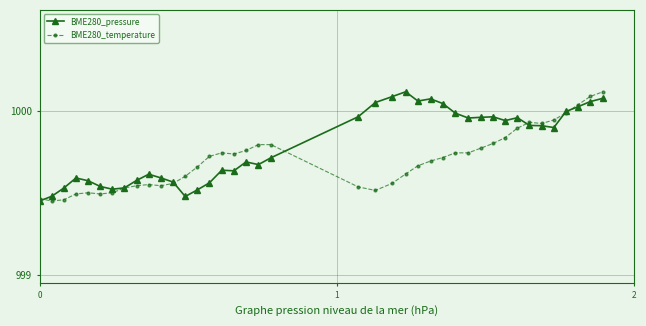

What is the difference between the maximum and second lowest values in the BME280_pressure series?

0.6